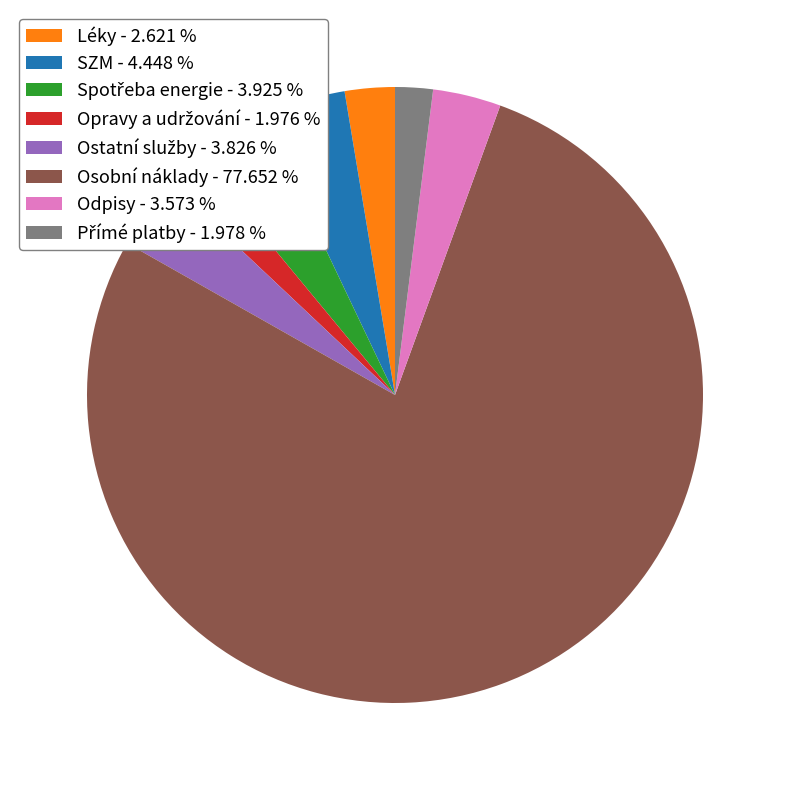

Is there any slice that represents more than half of the pie?

Yes